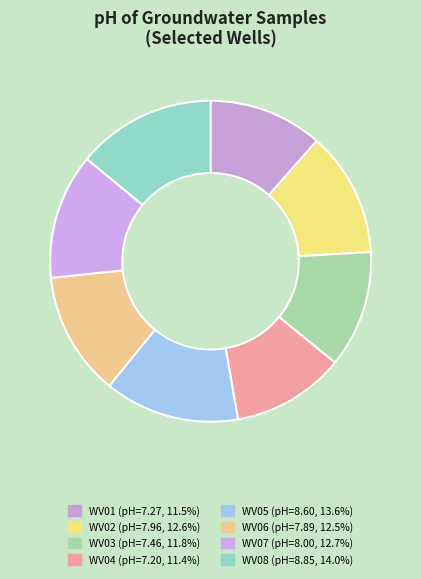

How many slices are in this pie chart?

8